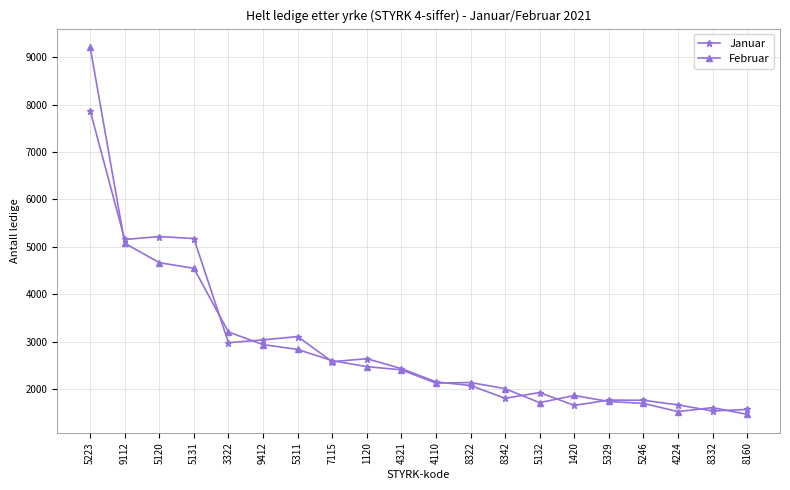

List the series in order of their peak value, lowest first.

Januar, Februar